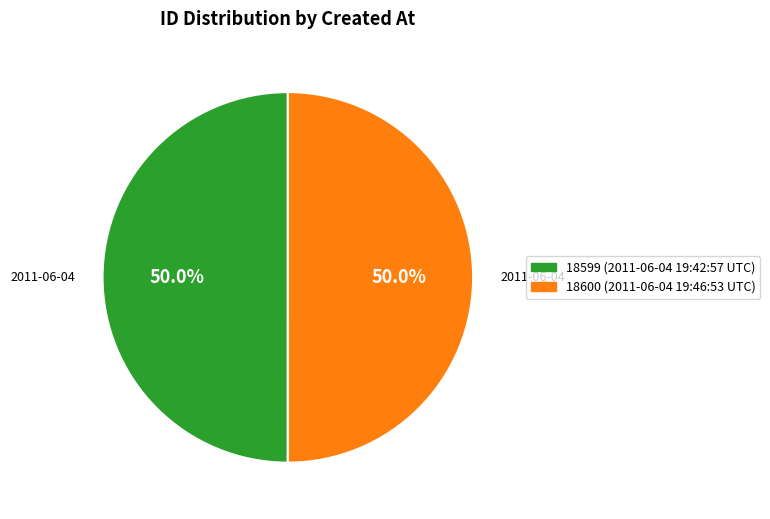

To the nearest percent, what is the average slice percentage?

50%